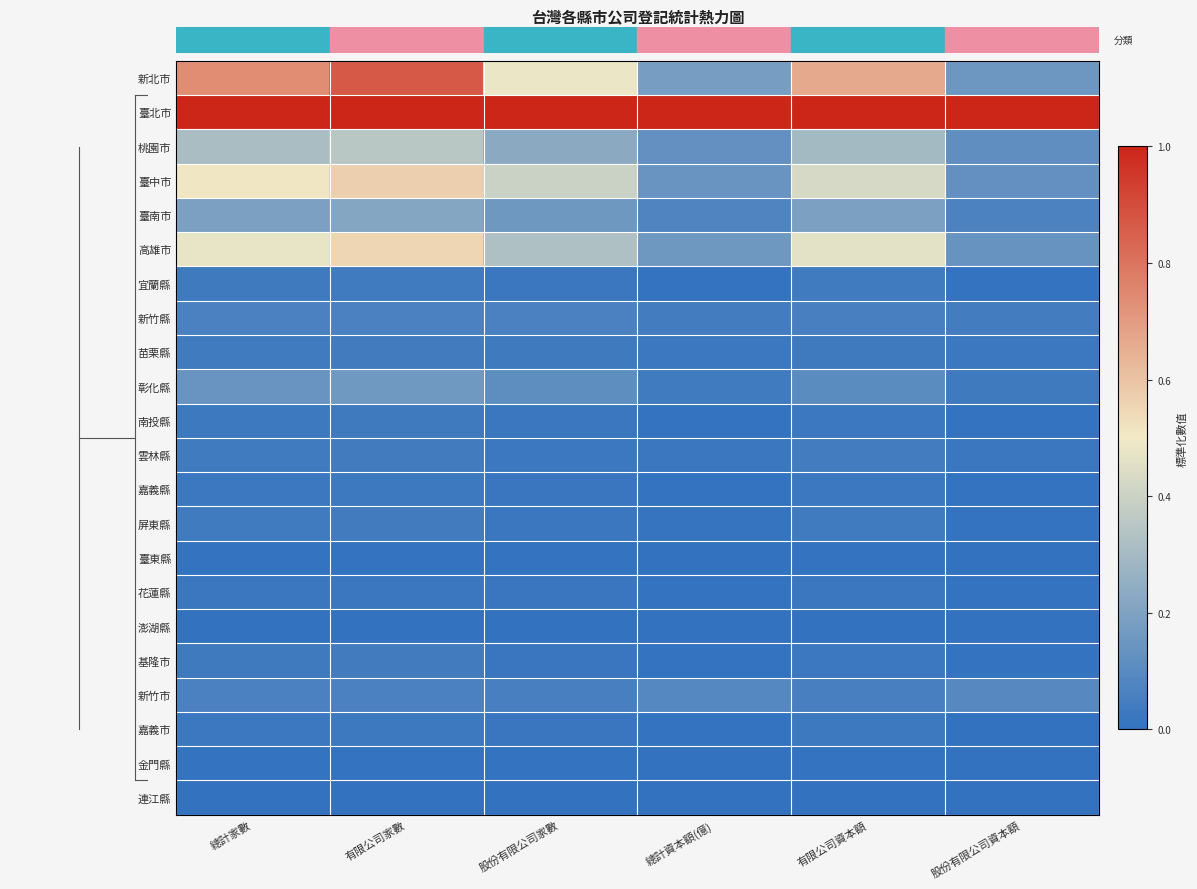

Which category has the highest value across all series?

總計家數